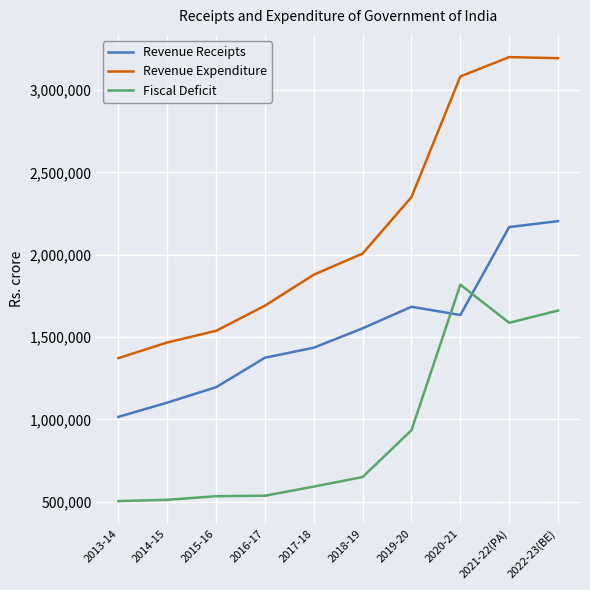

What is the sum of the Revenue Receipts values at 2020-21 and 2013-14?

2648644